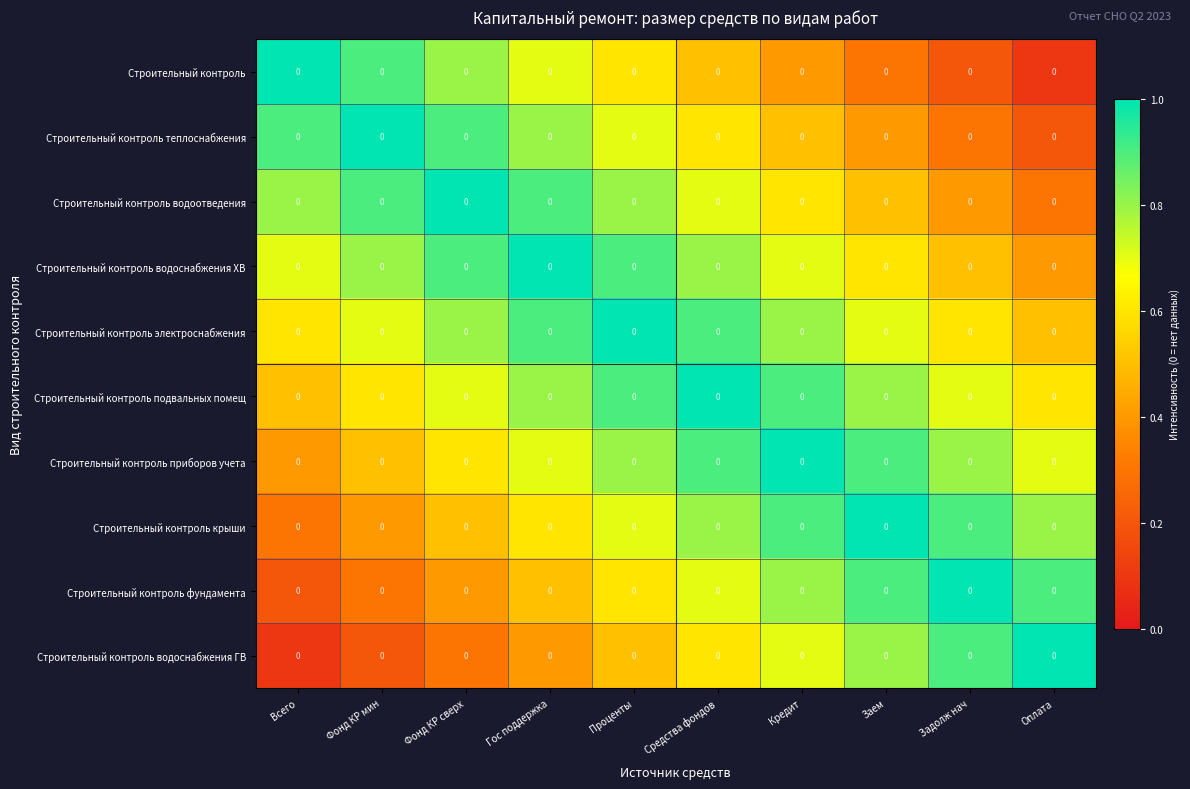

List the labels in order of Строительный контроль водоотведения value, smallest first.

Оплата, Задолж нач, Заем, Кредит, Средства фондов, Всего, Проценты, Фонд КР мин, Гос поддержка, Фонд КР сверх